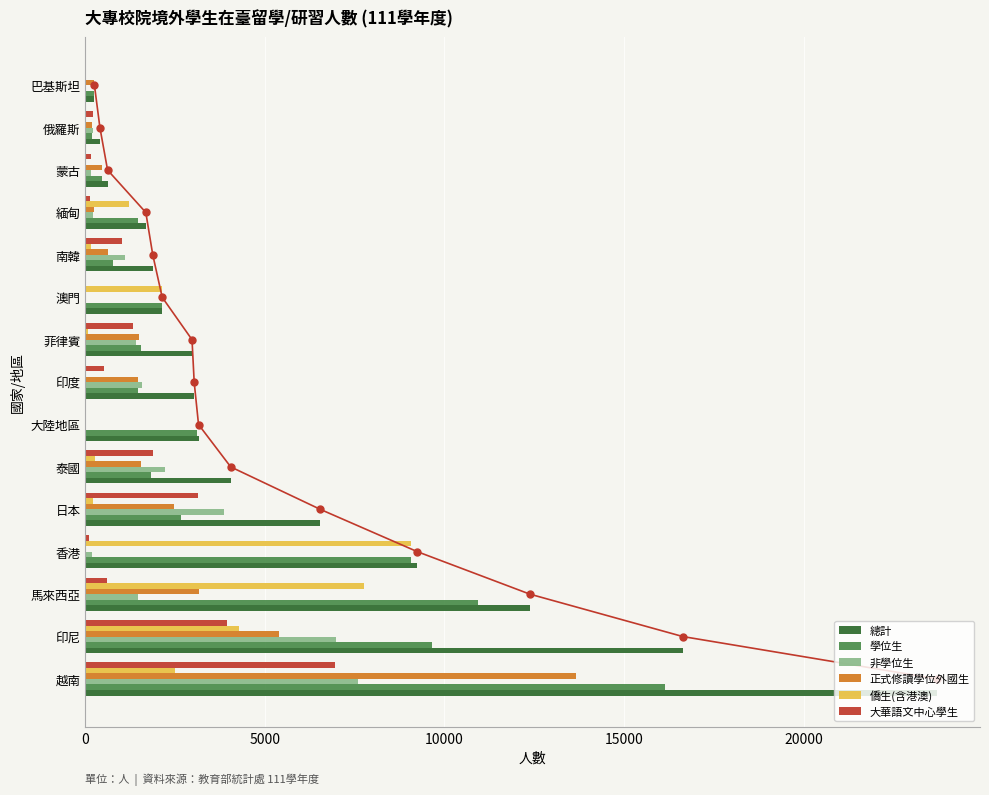

Is it true that 僑生(含港澳) equals 0 at 巴基斯坦?

True